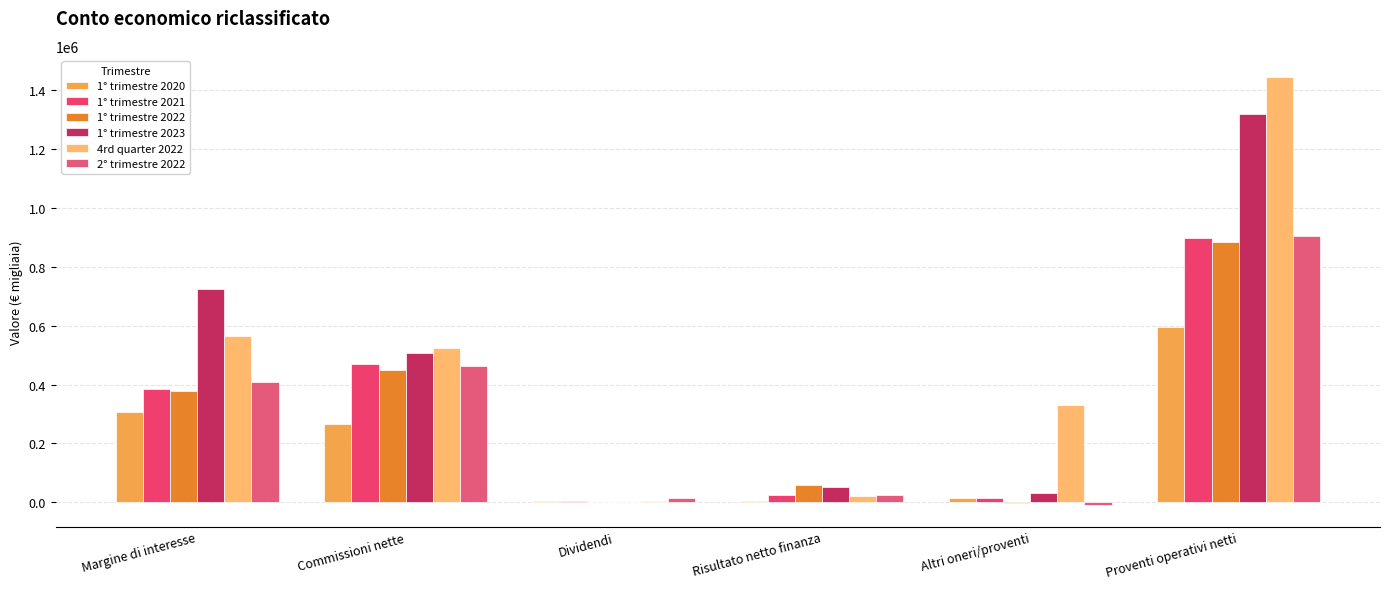

How many distinct data groups are displayed?

6